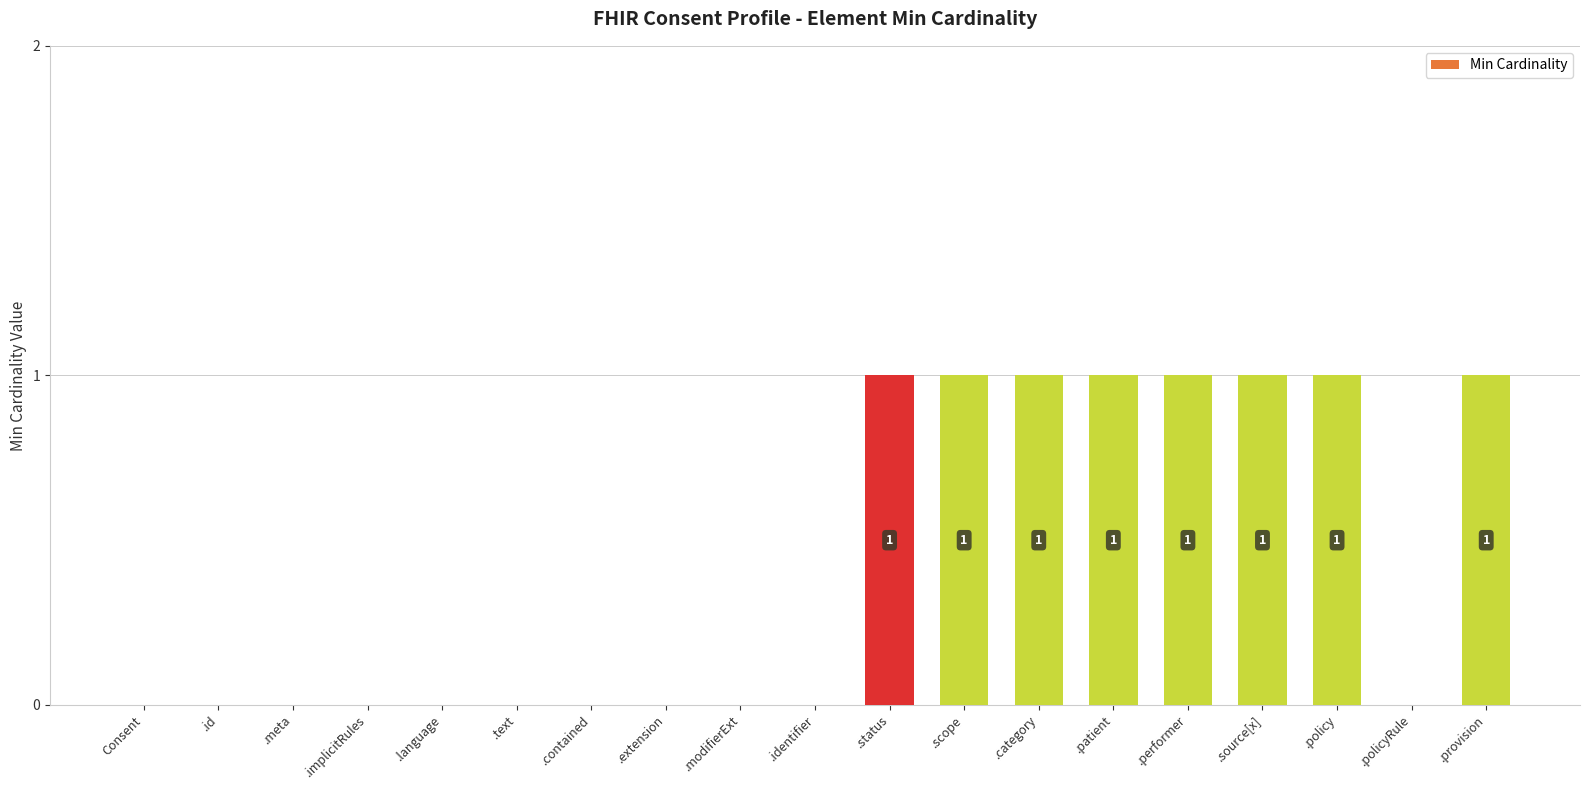

Count the number of categories in the chart.

19